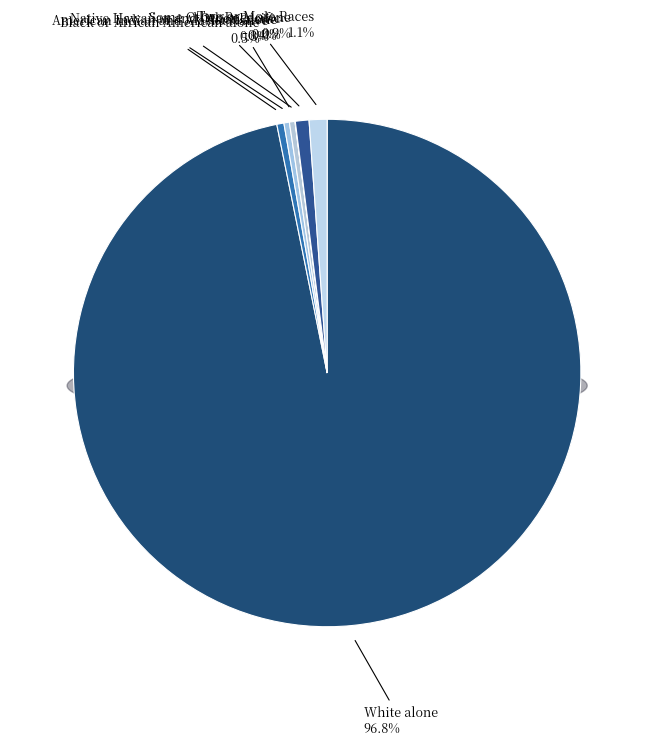

Is it true that Two or More Races is 8% of the pie?

False